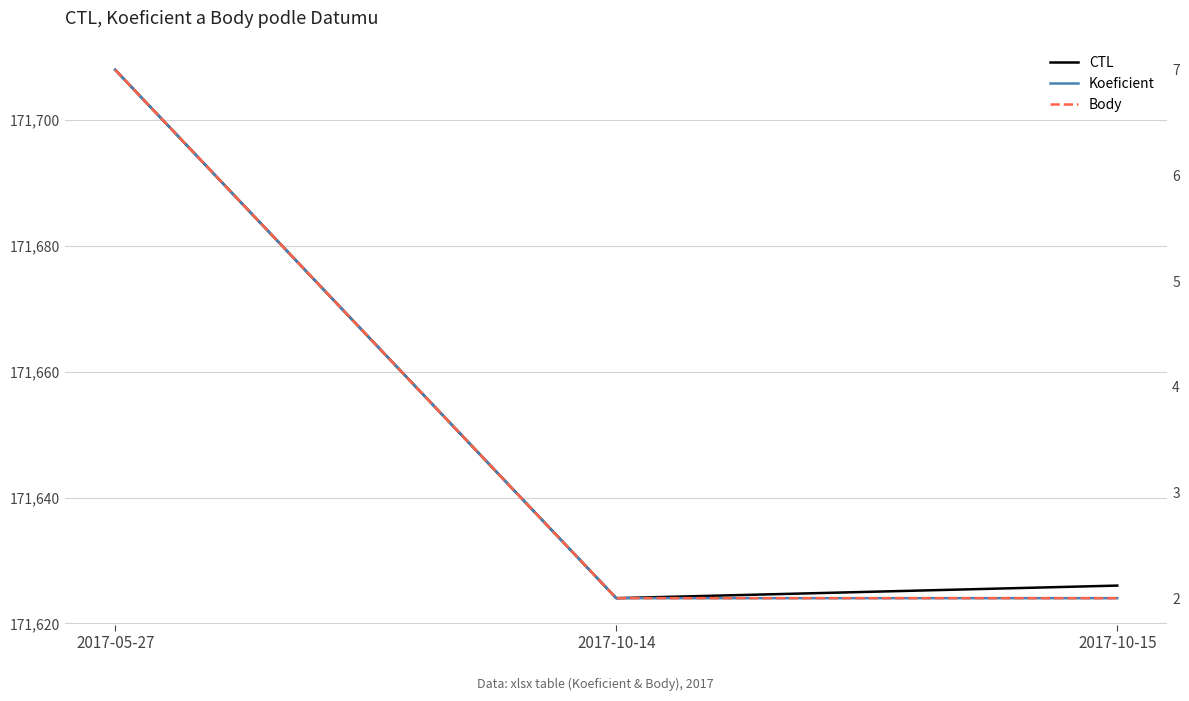

How many data points in Koeficient are above 2?

1